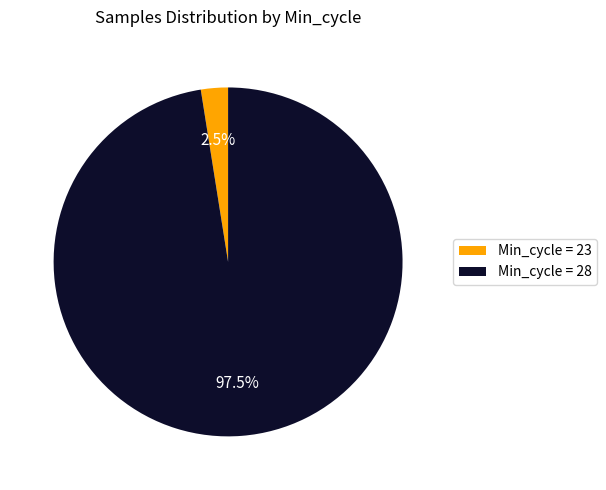

Rank the categories by value from highest to lowest.

Min_cycle = 28, Min_cycle = 23